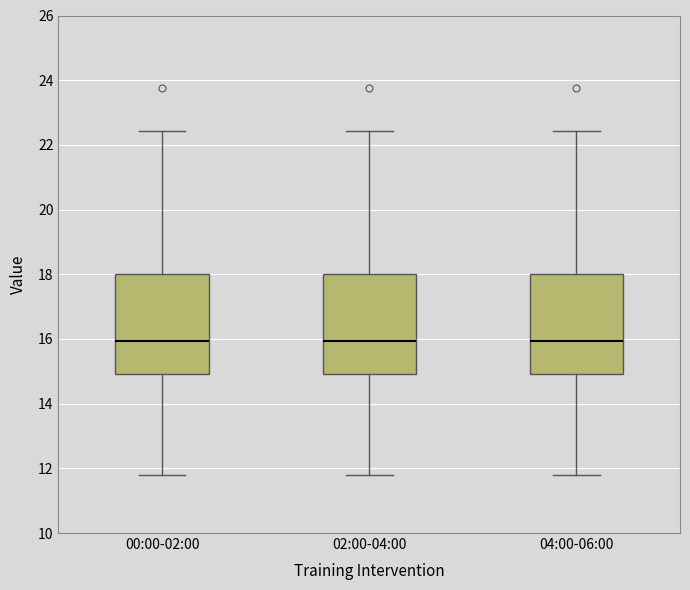

Reading left to right, read every box against the y-axis: the position of its median line, the range the box covers, and the ends of its whiskers. The values are not printed on the chart, so give them approximately, as read against the axis.

00:00-02:00: median 16.0, box 15.0 to 18.0, whiskers 11.8 to 22.4
02:00-04:00: median 16.0, box 15.0 to 18.0, whiskers 11.8 to 22.4
04:00-06:00: median 16.0, box 15.0 to 18.0, whiskers 11.8 to 22.4